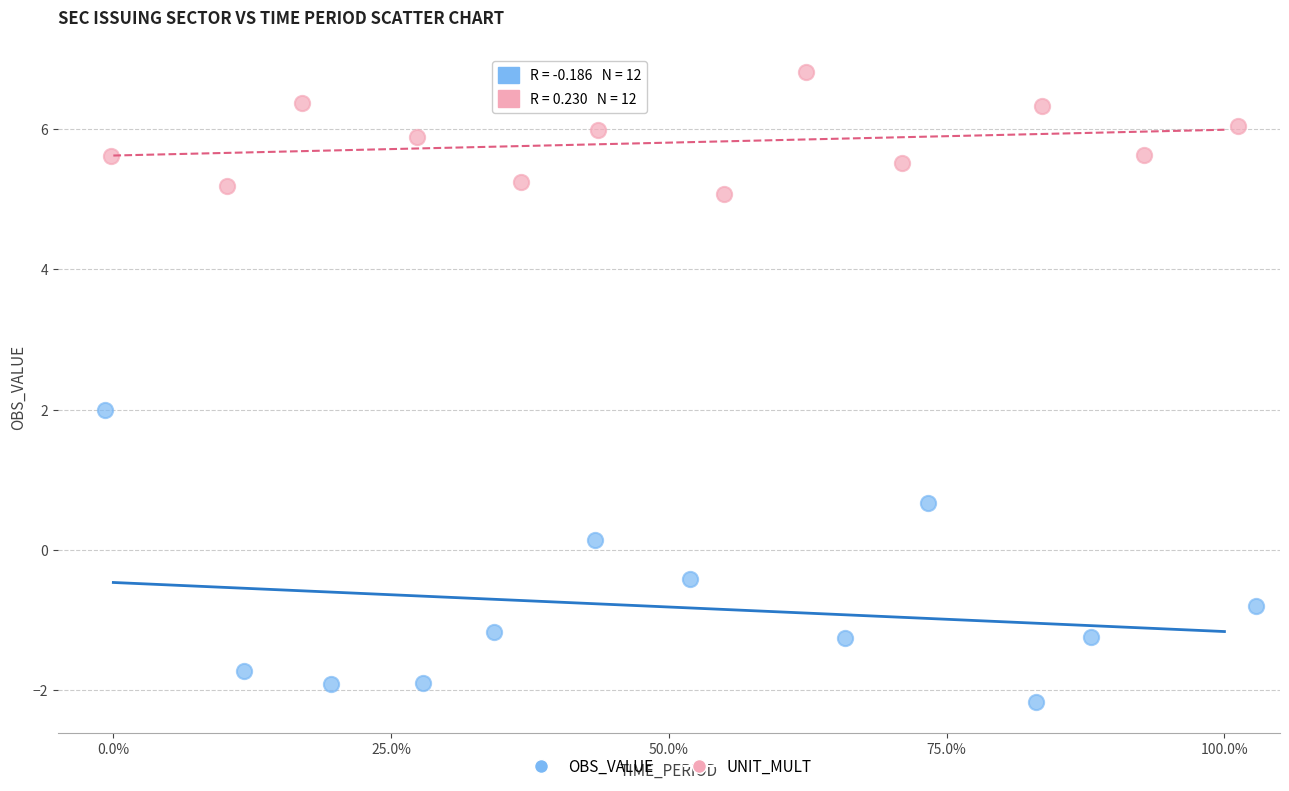

What are all the series names shown in the legend?

OBS_VALUE, UNIT_MULT